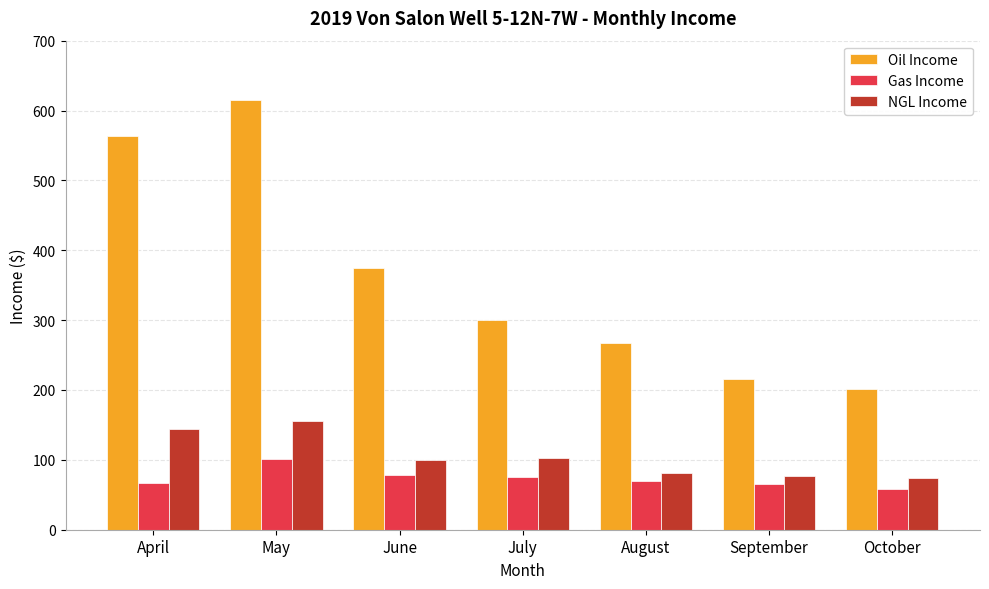

What is the difference between the maximum and minimum values in the NGL Income series?

81.4